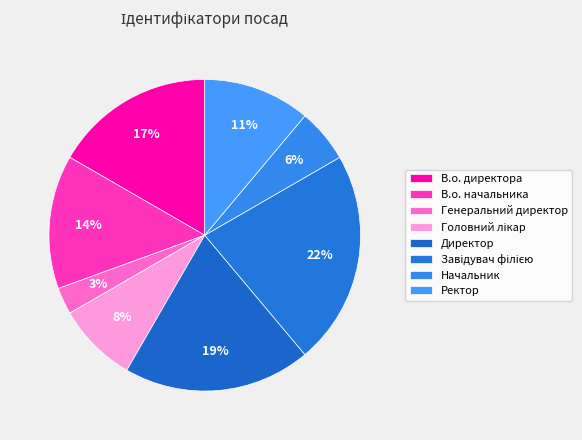

How many segments does this pie chart have?

8